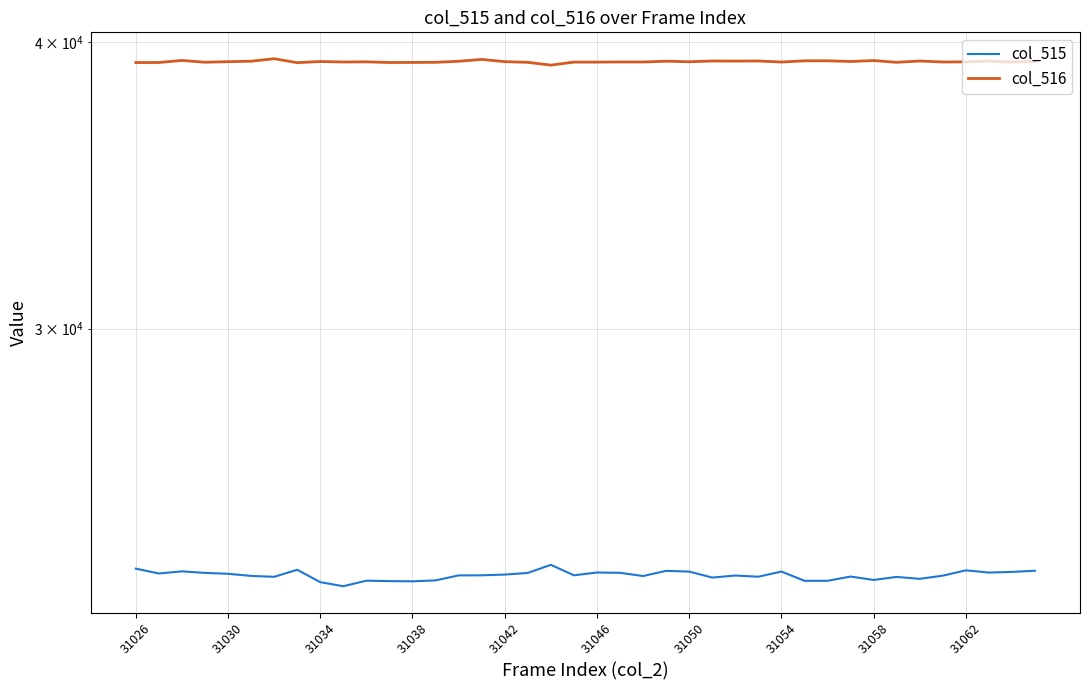

What are all the series names shown in the legend?

col_515, col_516